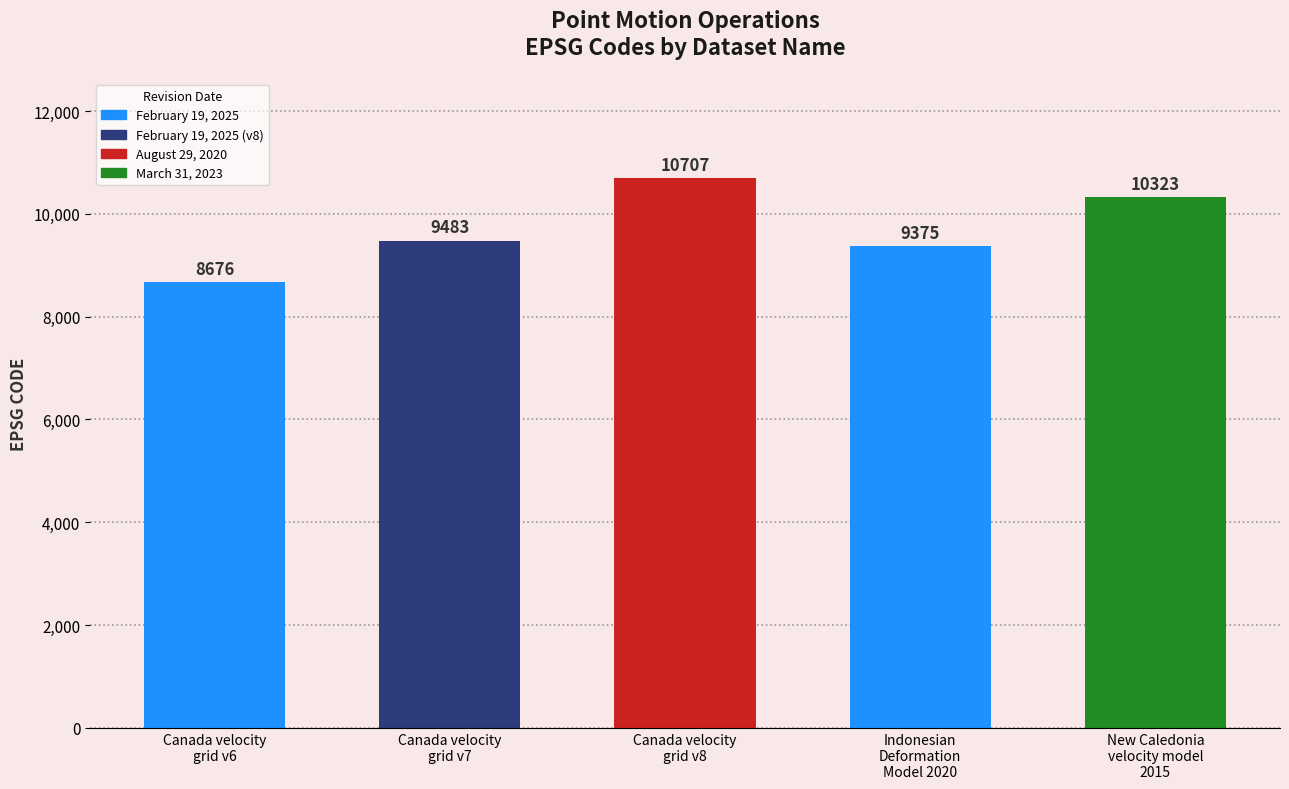

The value at Indonesian
Deformation
Model 2020 is 9375. True or false?

True